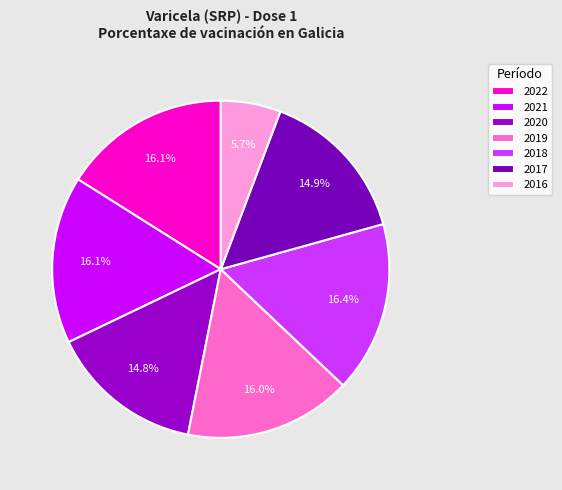

How many slices are in this pie chart?

7